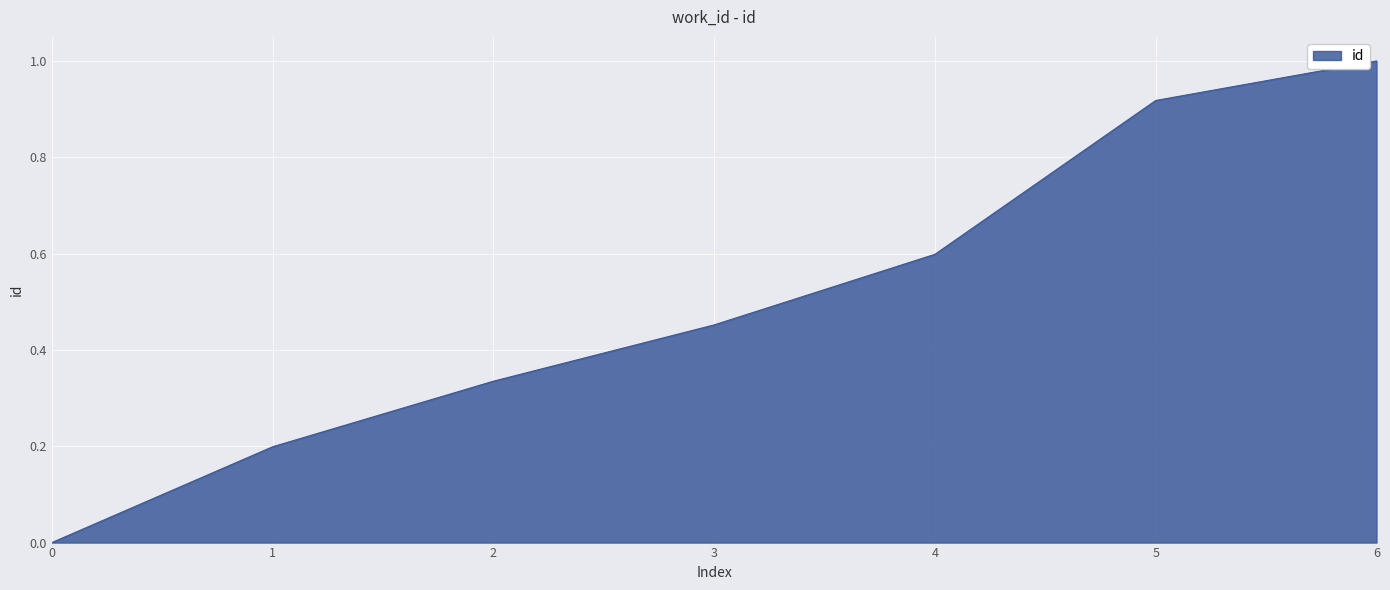

What is the difference between the maximum and minimum values?

1.0